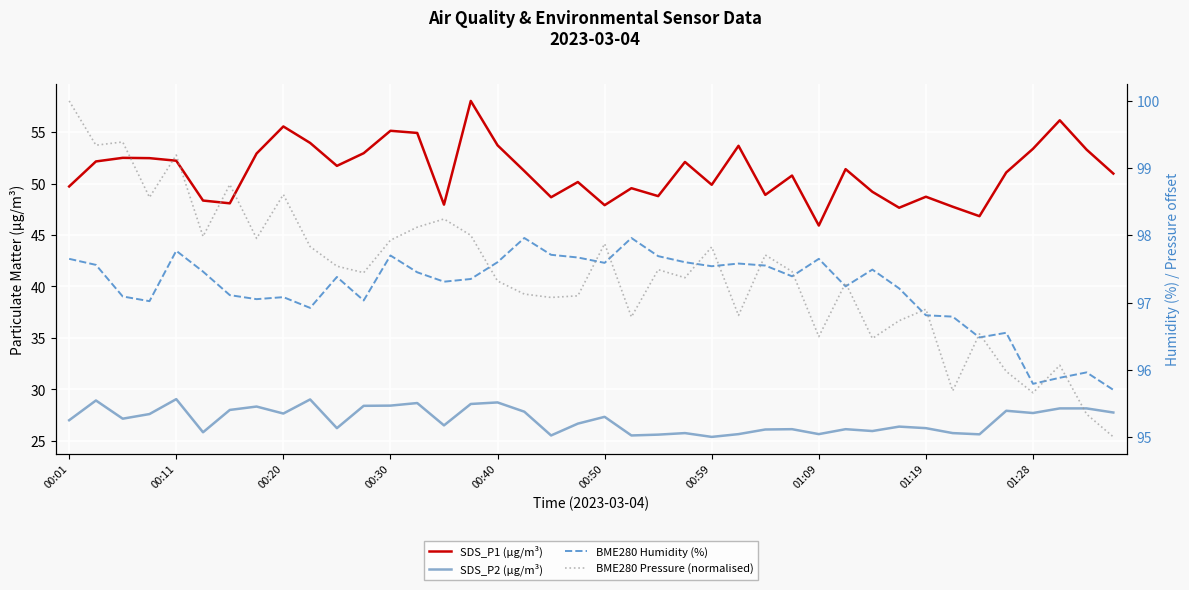

What is the value of the BME280 Humidity (%) point at the 28th from the left?

97.4